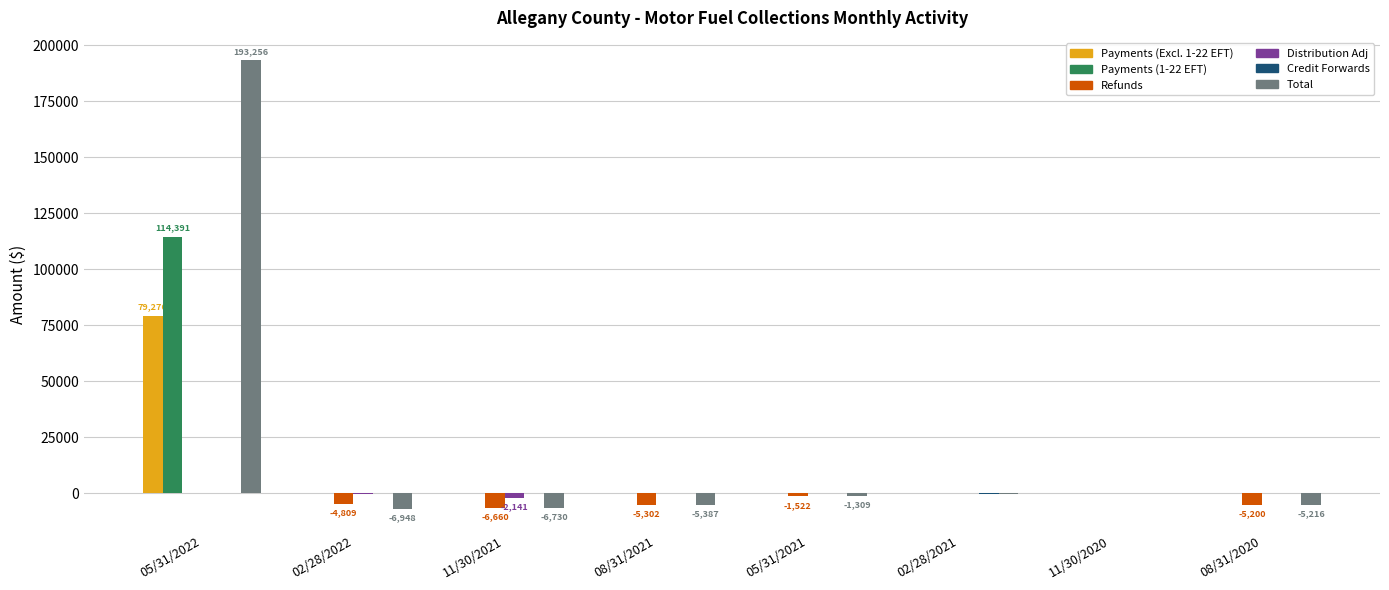

What is the difference between the Payments (Excl. 1-22 EFT) values at 02/28/2021 and 05/31/2021?

0.1